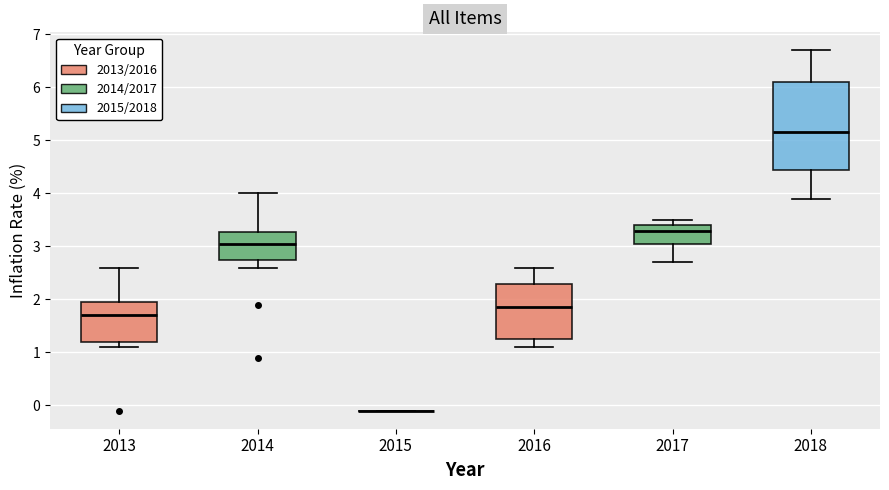

Reading left to right, transcribe this box plot: for each box, give where its median line is, the range the box spans, and where its two whiskers end, as read against the y-axis. The values are not printed on the chart, so give them approximately, as read against the axis.

2013: median 1.7, box 1.2 to 2.0, whiskers 1.1 to 2.6
2014: median 3.1, box 2.8 to 3.3, whiskers 2.6 to 4.0
2015: box collapsed to a line at -0.1, whiskers -0.1 to -0.1
2016: median 1.9, box 1.3 to 2.3, whiskers 1.1 to 2.6
2017: median 3.3, box 3.1 to 3.4, whiskers 2.7 to 3.5
2018: median 5.2, box 4.5 to 6.1, whiskers 3.9 to 6.7